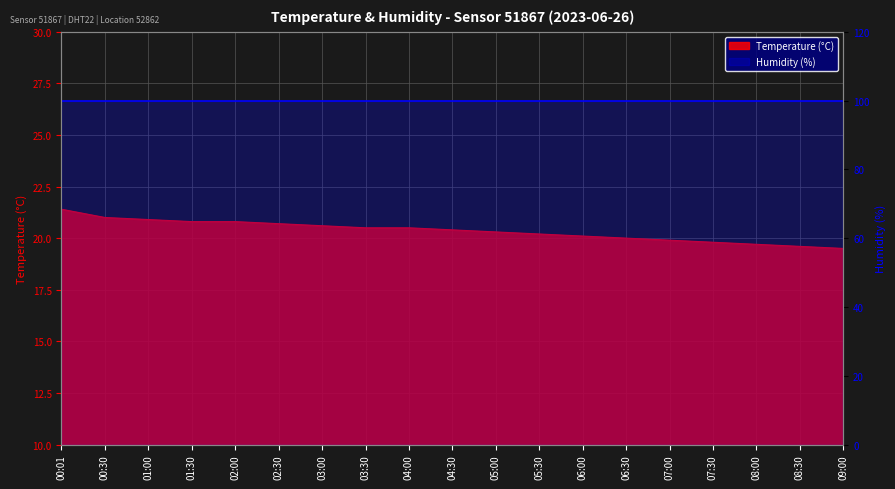

What is the label of the 7th point from the right?

06:00